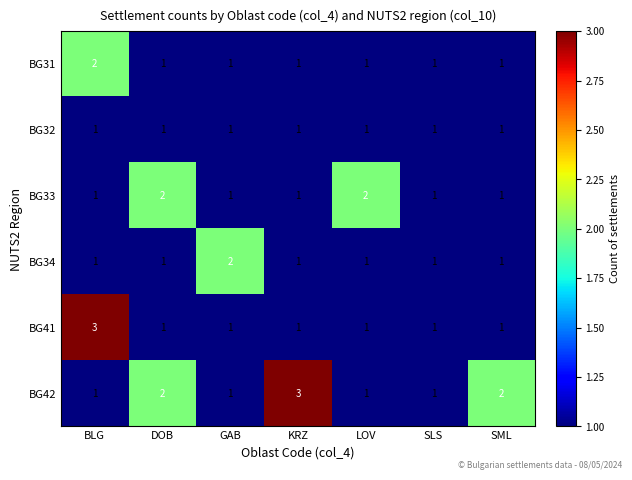

What is the maximum value for BG41?

3